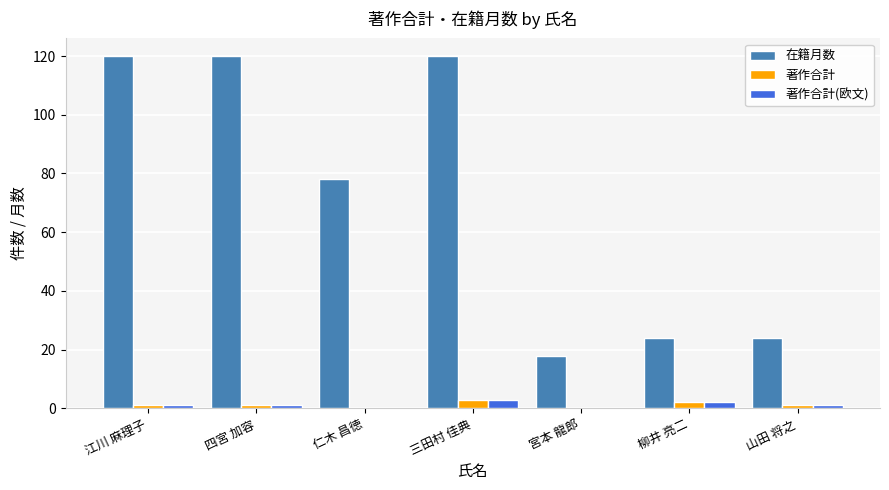

Count the number of categories in the chart.

7